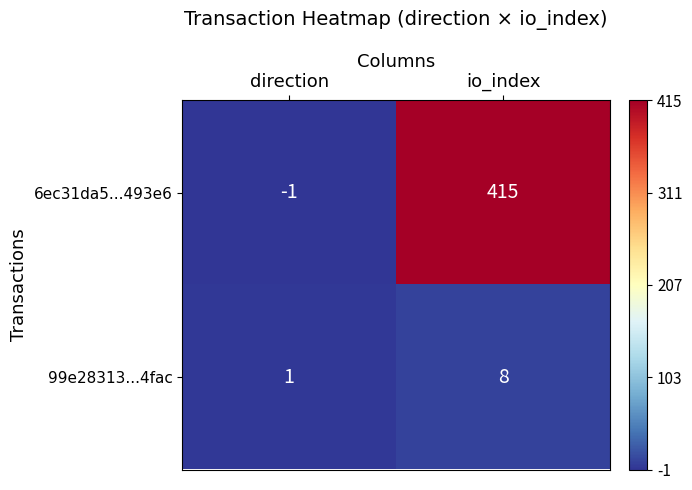

Which label corresponds to the largest value in the chart?

io_index